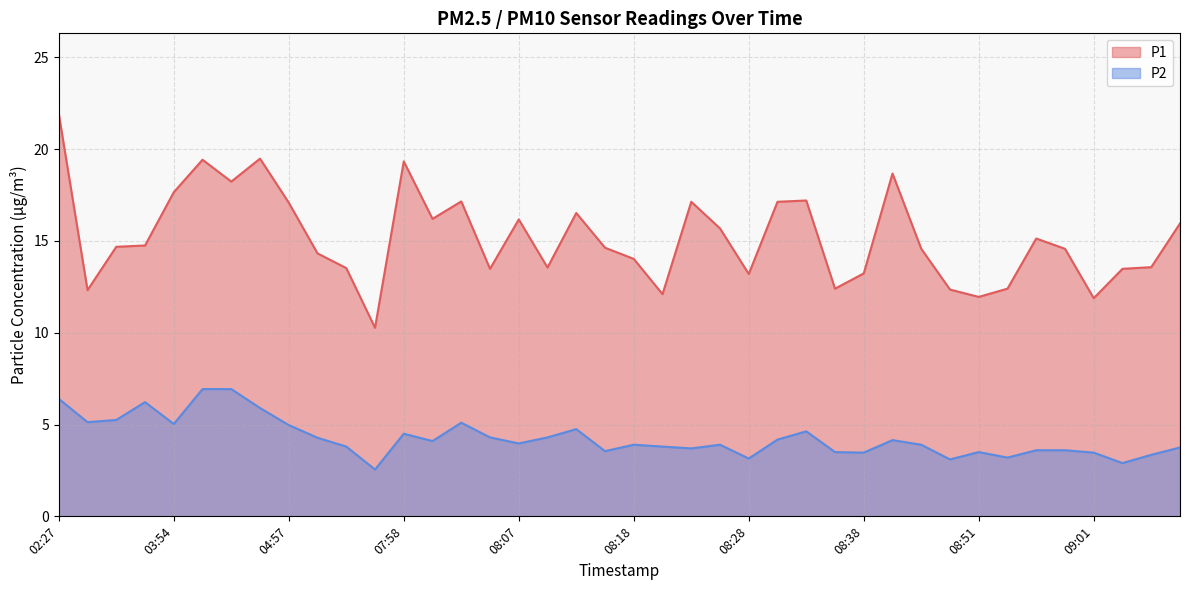

At which label does P1 reach its peak?

02:27